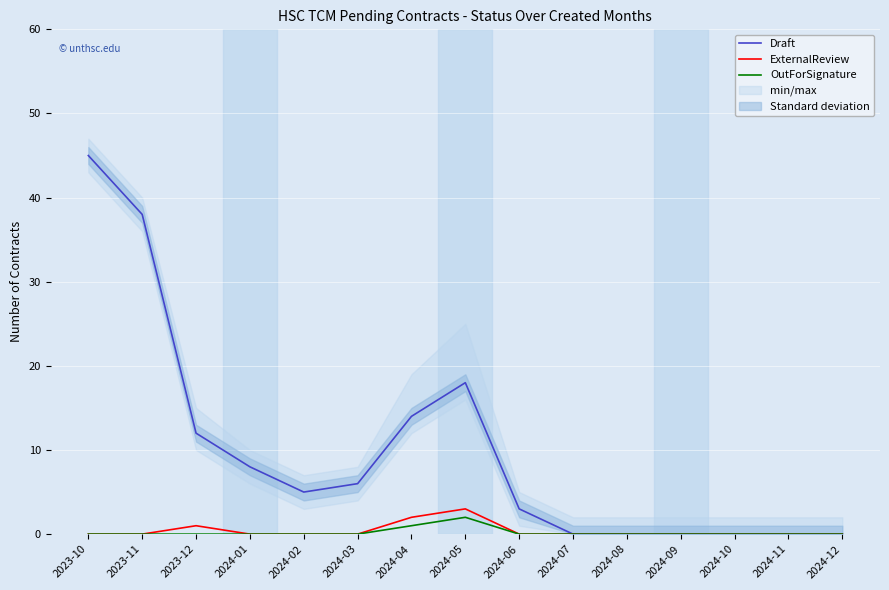

At how many categories does at least one series exceed 25?

2